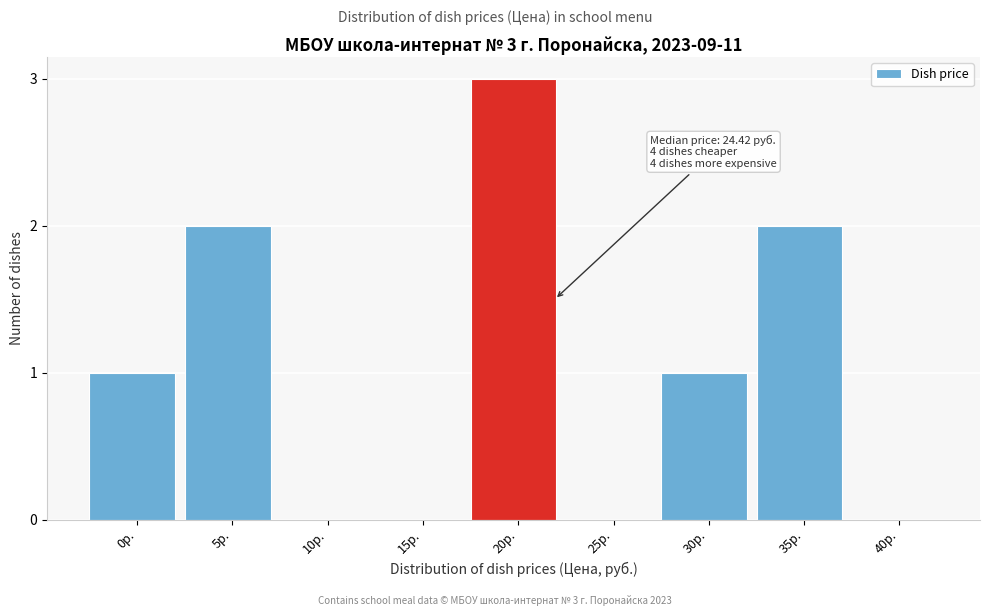

Reading left to right, extract all data points from this chart.

0р.=1	5р.=2	10р.=0	15р.=0	20р.=3	25р.=0	30р.=1	35р.=2	40р.=0